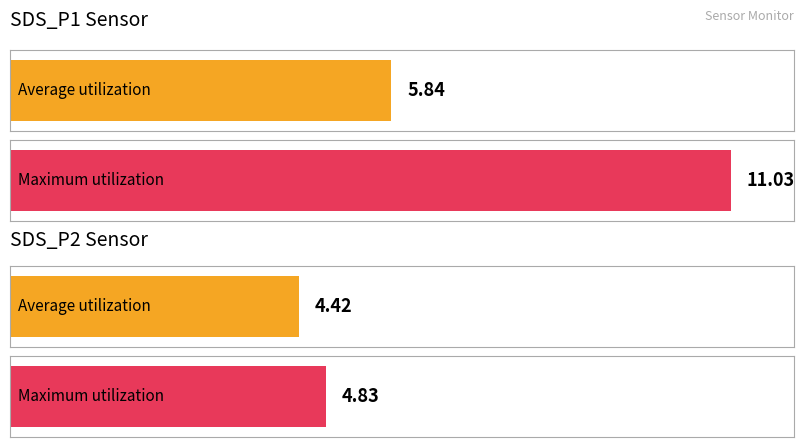

Which series has the largest range (max minus min)?

SDS_P1